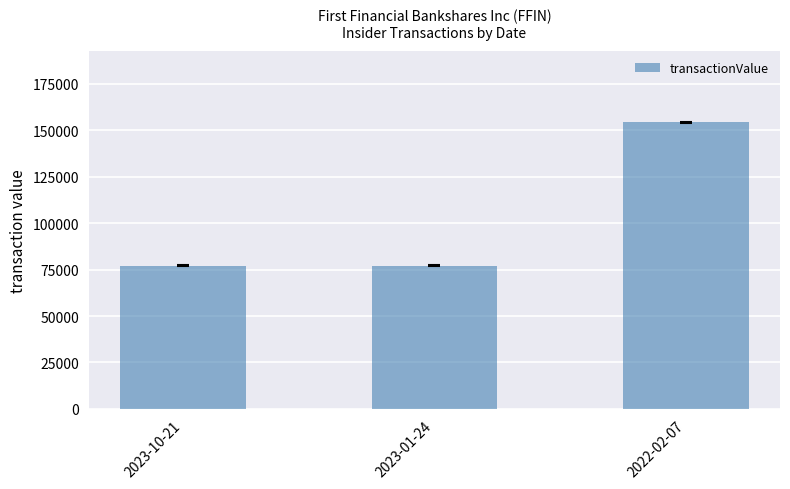

What is the greatest value displayed?

154300